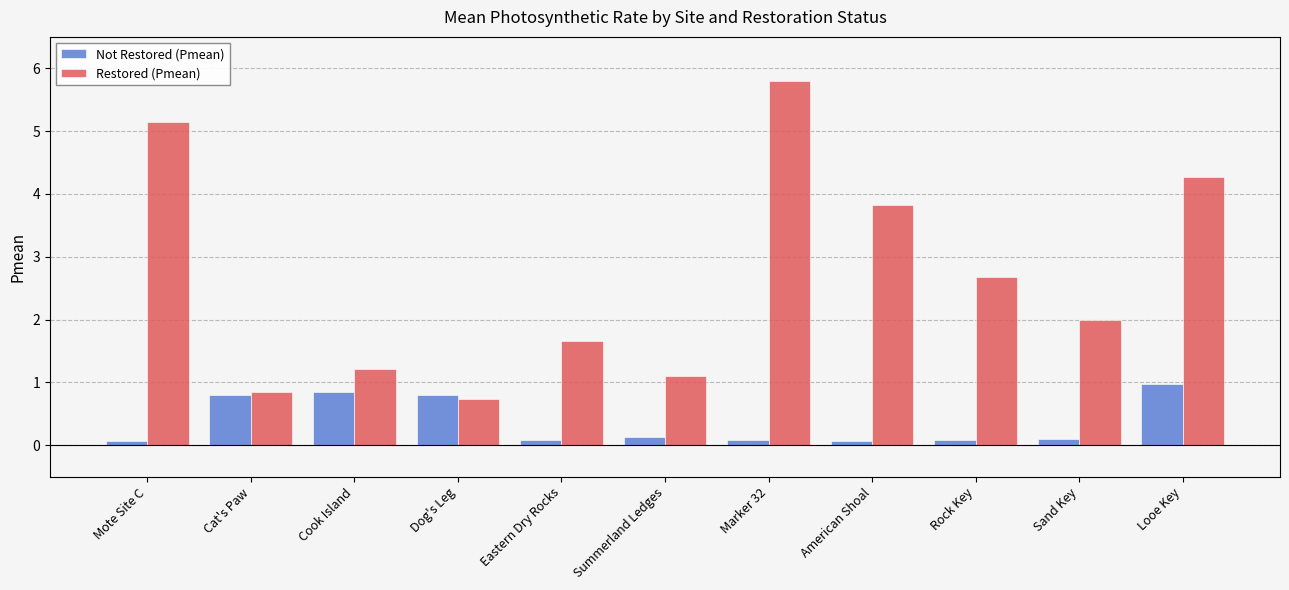

What is the value of the Restored (Pmean) bar at the 9th from the left?

2.7